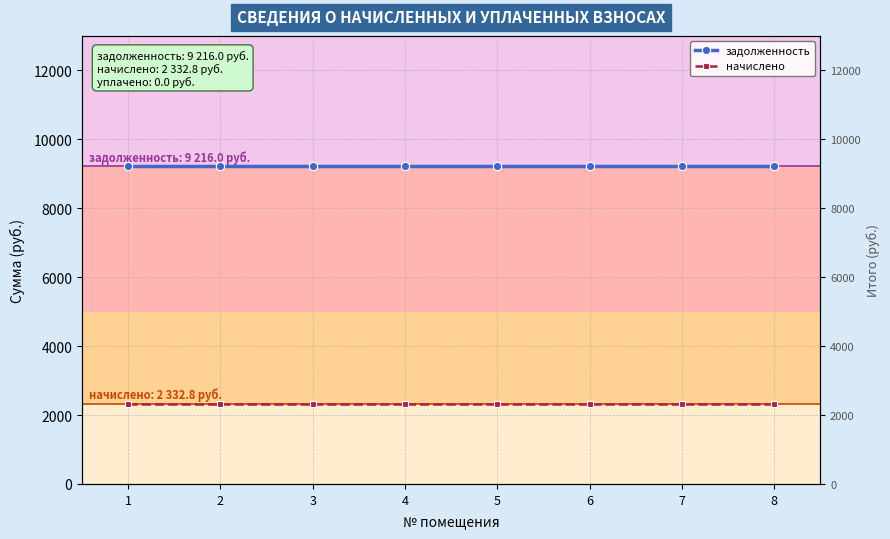

What is the spread (max minus min) of values at 1?

6883.2